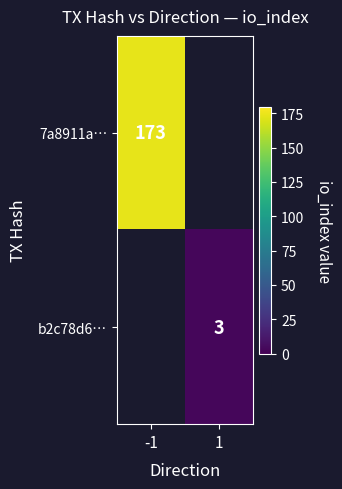

The b2c78d6… series shows 2 at 1. True or false?

False